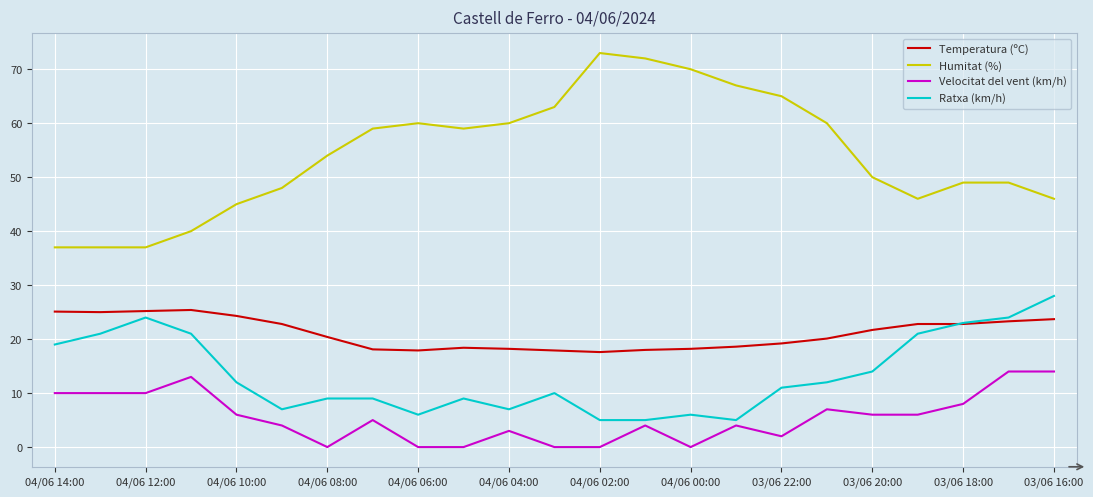

True or false: Velocitat del vent (km/h) and Ratxa (km/h) intersect in this chart.

False